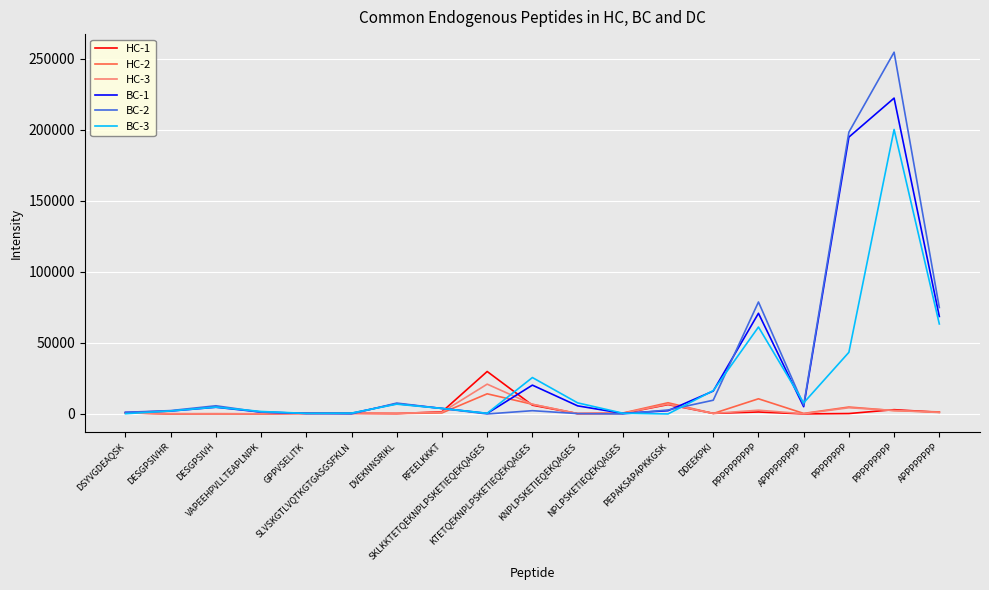

What is the greatest value displayed?

254600.0